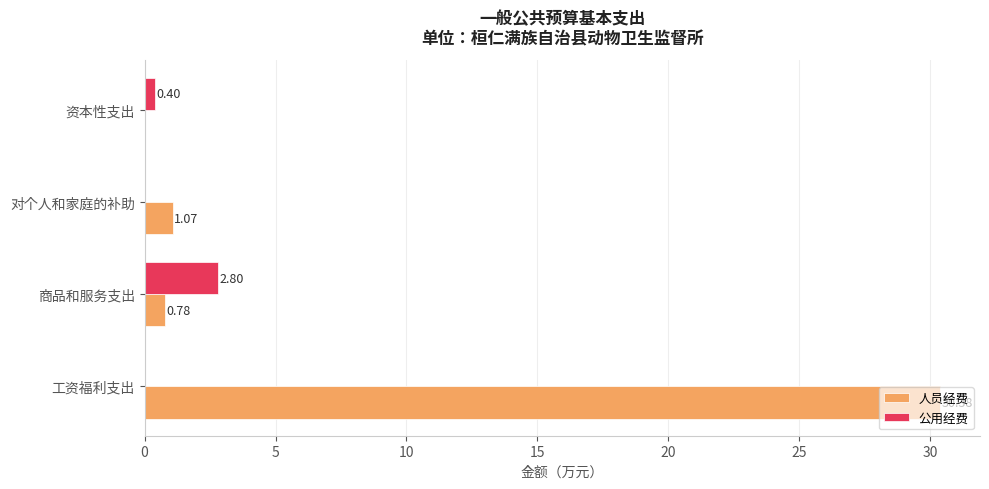

Where is 人员经费 nearest to the value 15?

对个人和家庭的补助